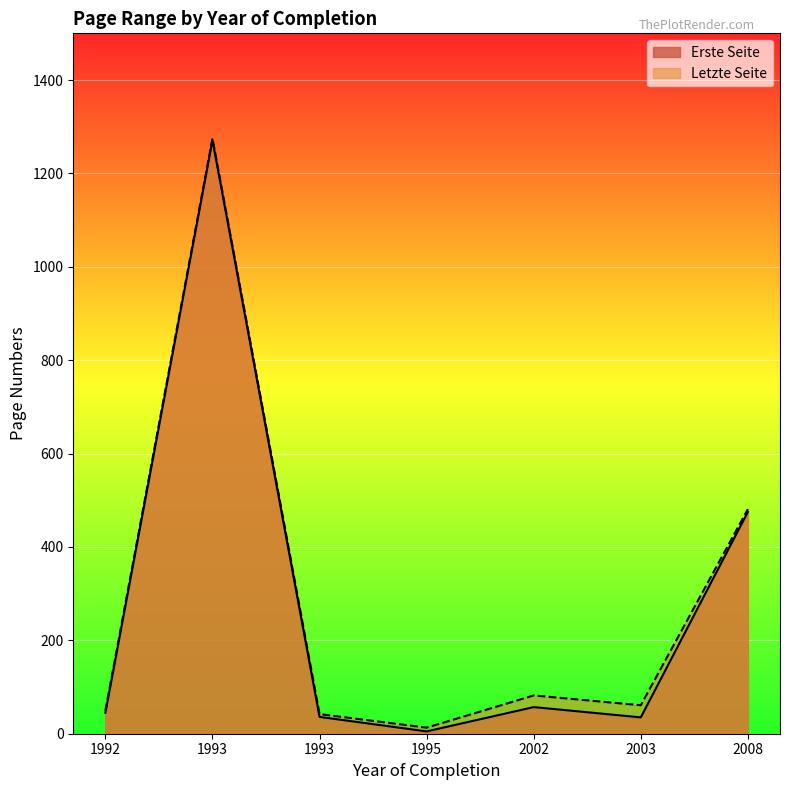

Reading left to right, extract all data points from this chart.

Erste Seite: 1992=45	1993=1271	1993=36	1995=5	2002=57	2003=35	2008=475
Letzte Seite: 1992=50	1993=1275	1993=42	1995=13	2002=82	2003=61	2008=481